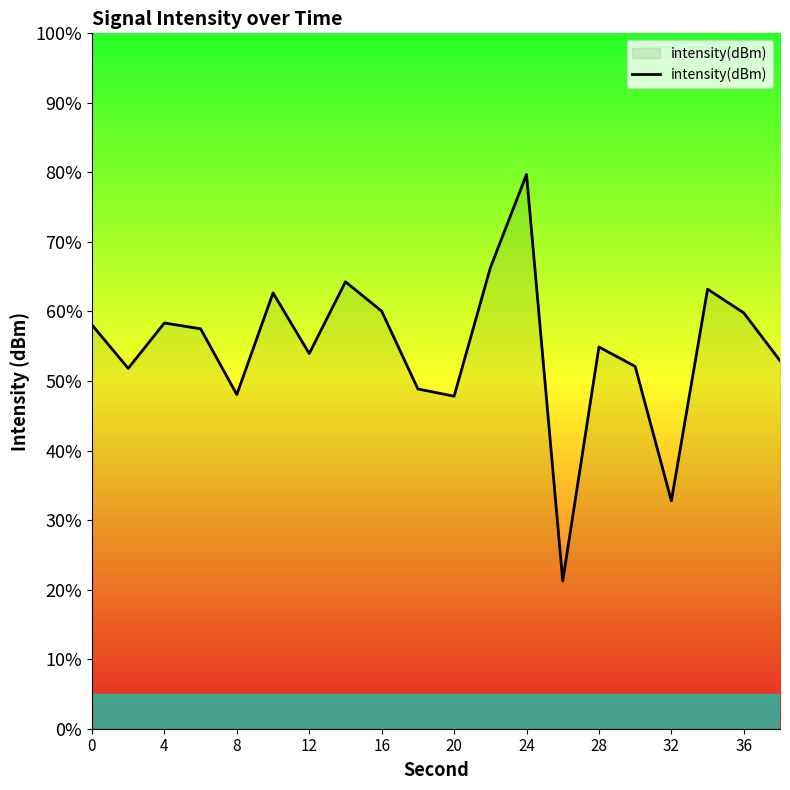

How many interior local valleys (lower than both neighbors) does the data have?

6